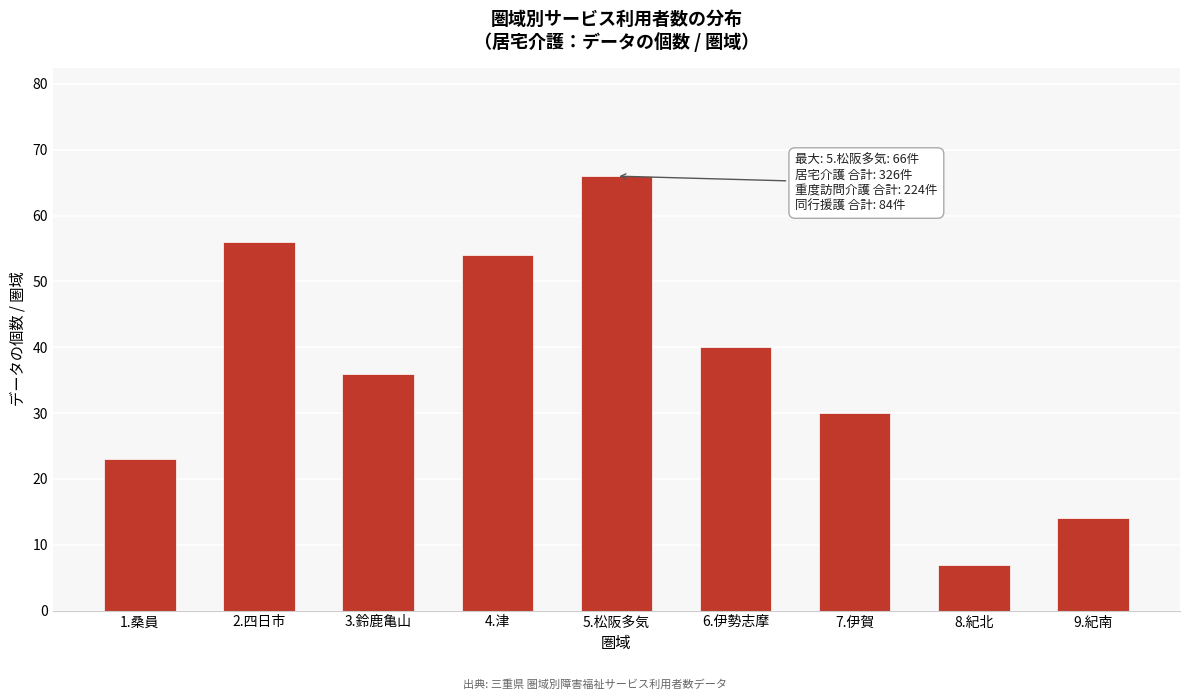

Reading right to left, what are all the values shown in this chart?

9.紀南=14	8.紀北=7	7.伊賀=30	6.伊勢志摩=40	5.松阪多気=66	4.津=54	3.鈴鹿亀山=36	2.四日市=56	1.桑員=23